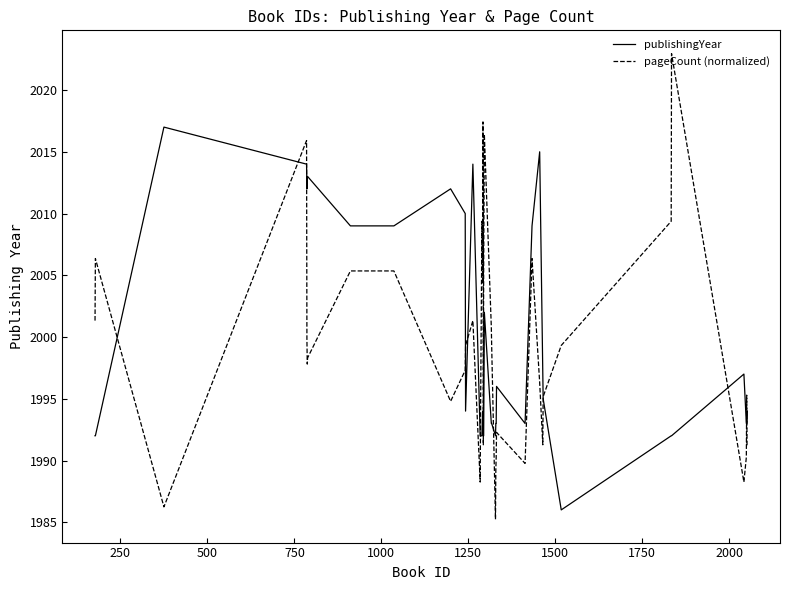

True or false: pageCount (normalized) and publishingYear intersect in this chart.

True